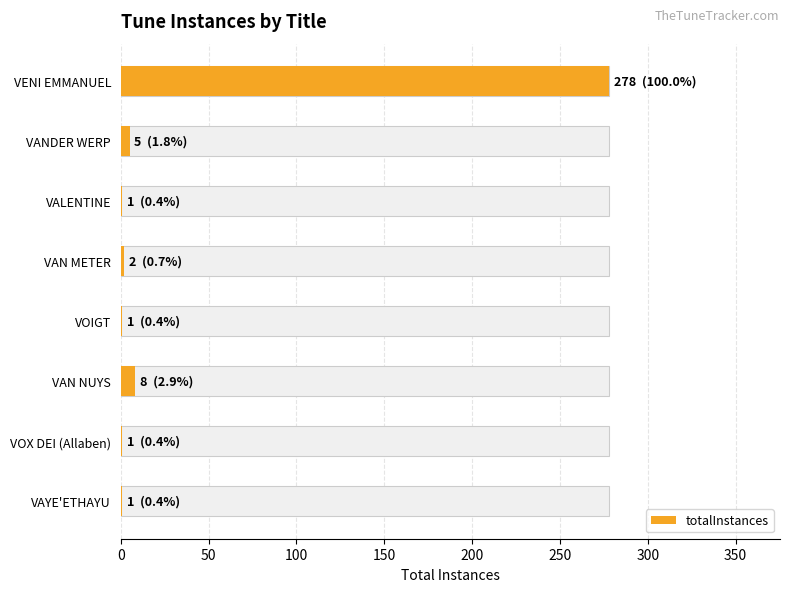

The value at VENI EMMANUEL is 278. True or false?

True